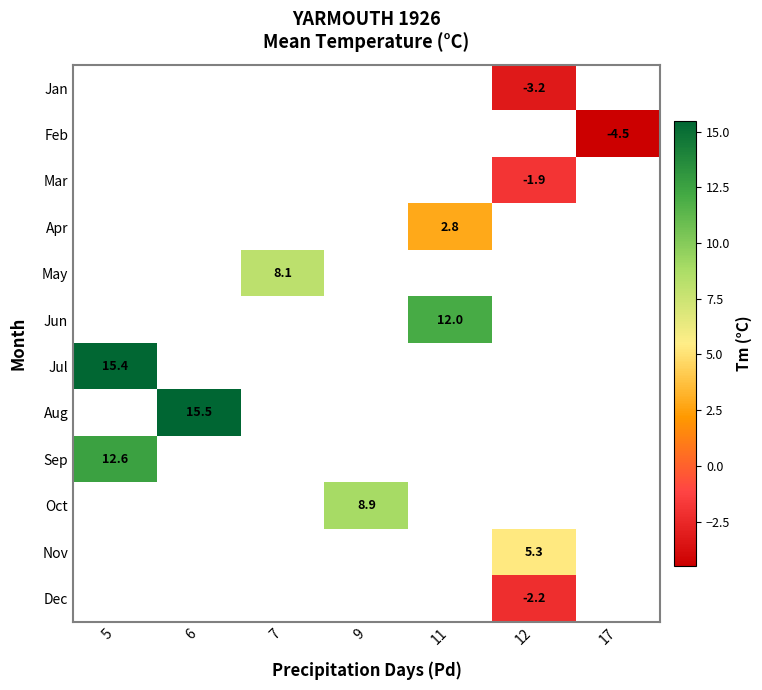

What is the smallest value displayed?

-4.5